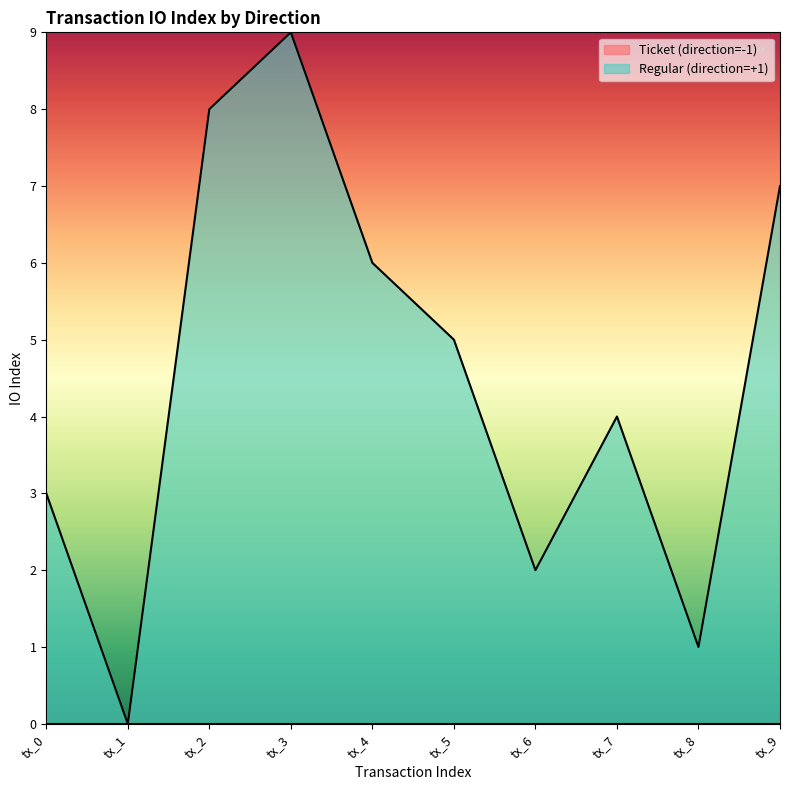

At which category does the chart reach its peak across all series?

tx_3